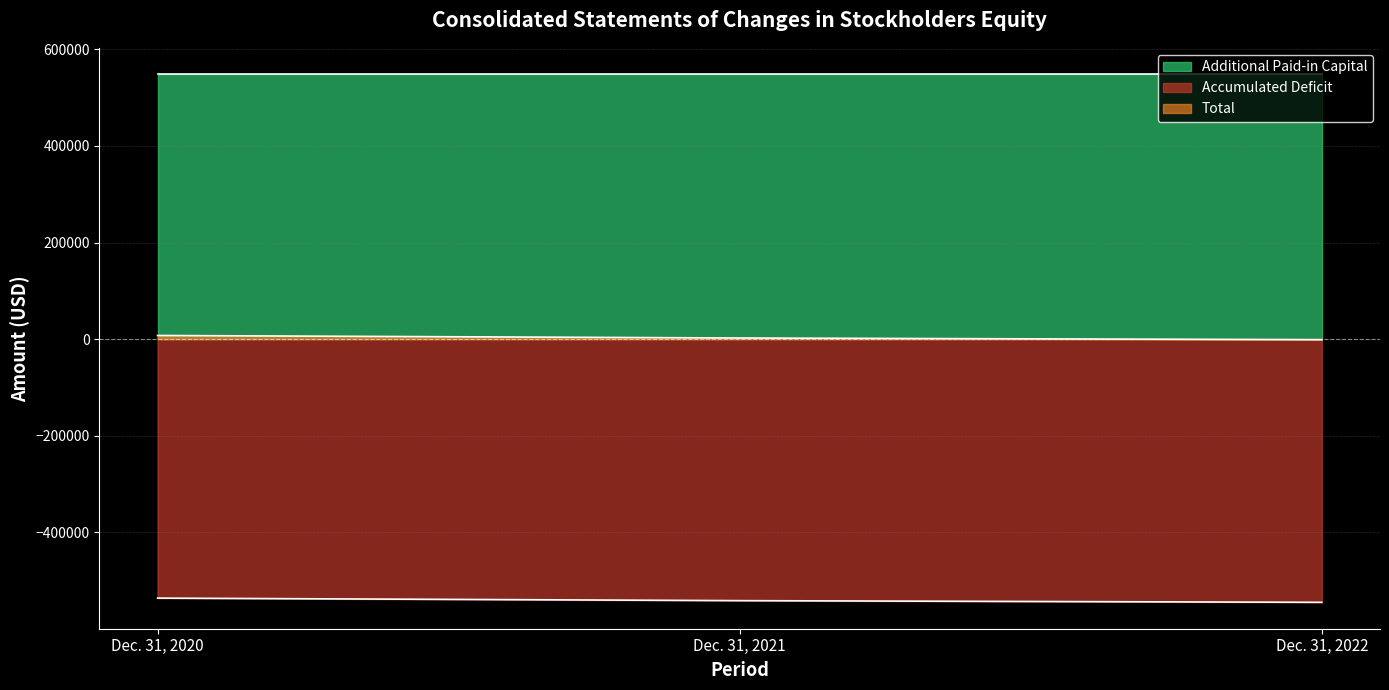

What is the sum of all Accumulated Deficit values?

-1621868